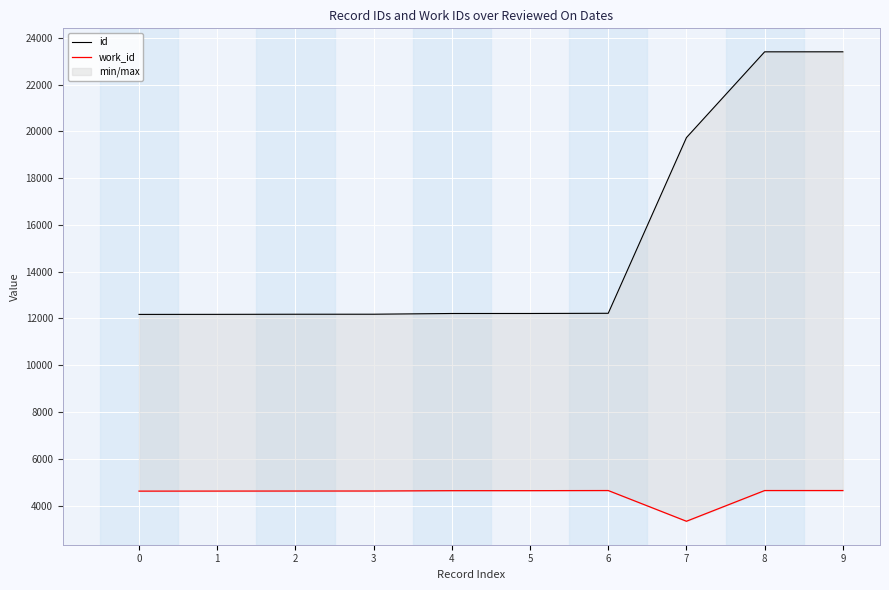

What is the sum of the work_id values at 9 and 7?

7973